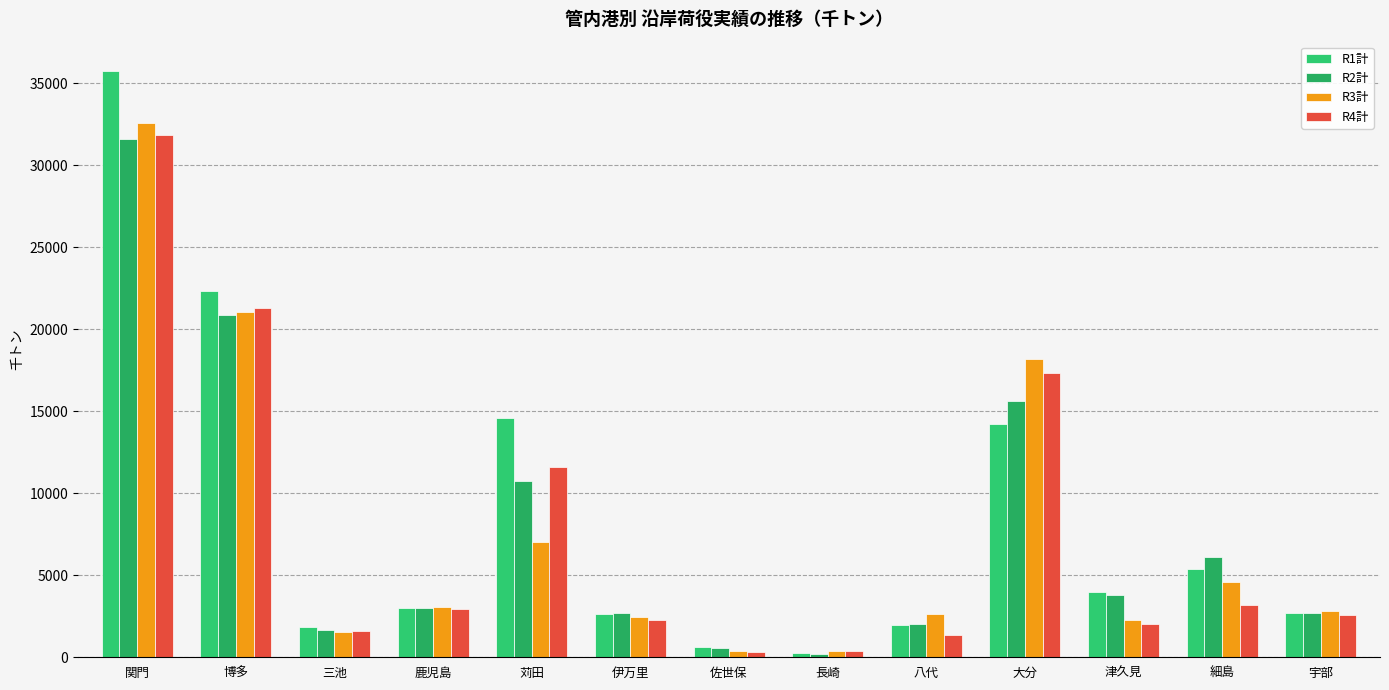

Reading left to right, list all the values displayed in this chart.

R1計: 関門=35759	博多=22359	三池=1838	鹿児島=3003	苅田=14623	伊万里=2620	佐世保=639	長崎=258	八代=1955	大分=14213	津久見=3956	細島=5366	宇部=2694
R2計: 関門=31584	博多=20889	三池=1678	鹿児島=2993	苅田=10744	伊万里=2714	佐世保=581	長崎=214	八代=2003	大分=15622	津久見=3813	細島=6142	宇部=2707
R3計: 関門=32602	博多=21071	三池=1563	鹿児島=3046	苅田=7036	伊万里=2434	佐世保=380	長崎=354	八代=2646	大分=18178	津久見=2264	細島=4564	宇部=2835
R4計: 関門=31847	博多=21305	三池=1604	鹿児島=2963	苅田=11580	伊万里=2290	佐世保=305	長崎=361	八代=1368	大分=17329	津久見=2048	細島=3214	宇部=2564